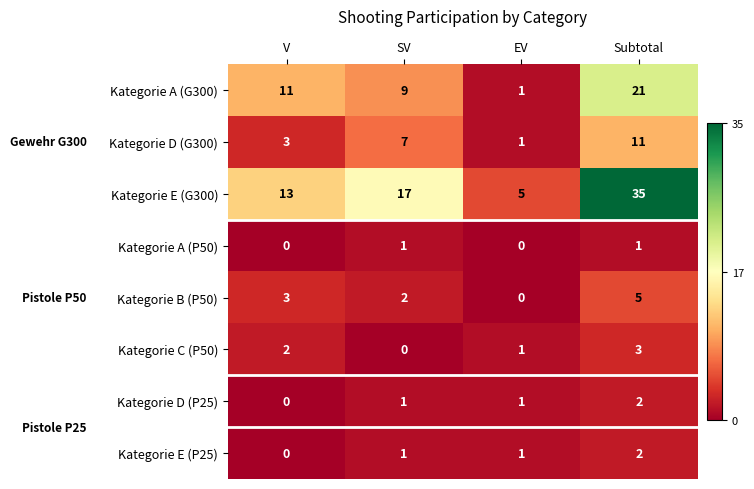

True or false: Kategorie D (P25) has a value of 1 at Subtotal.

False